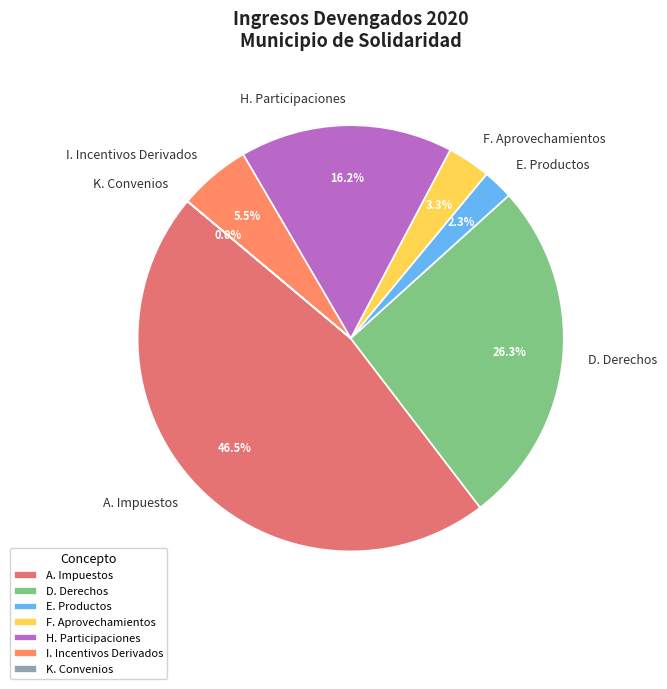

What portion of the pie excludes E. Productos?

97.7%